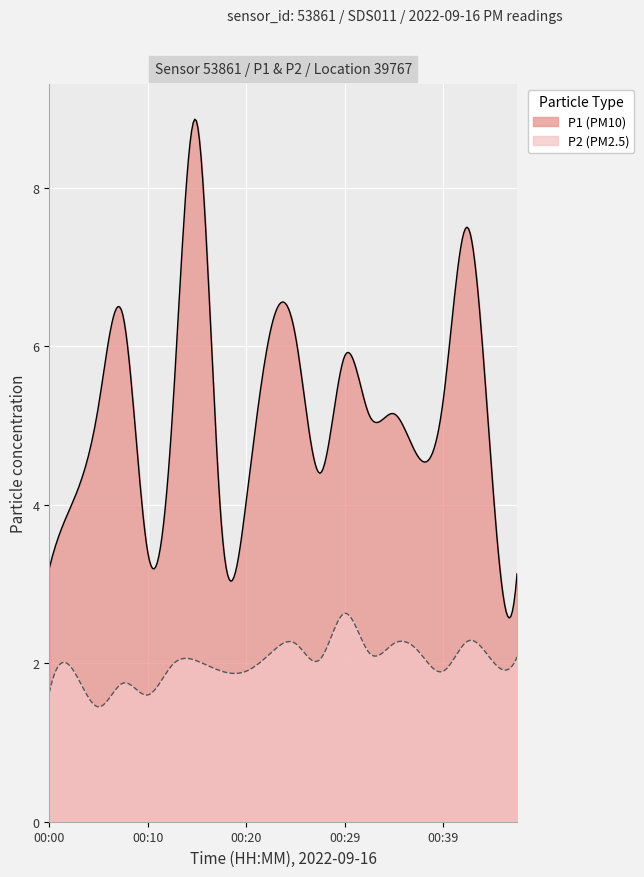

What is the maximum value for P1?

8.8